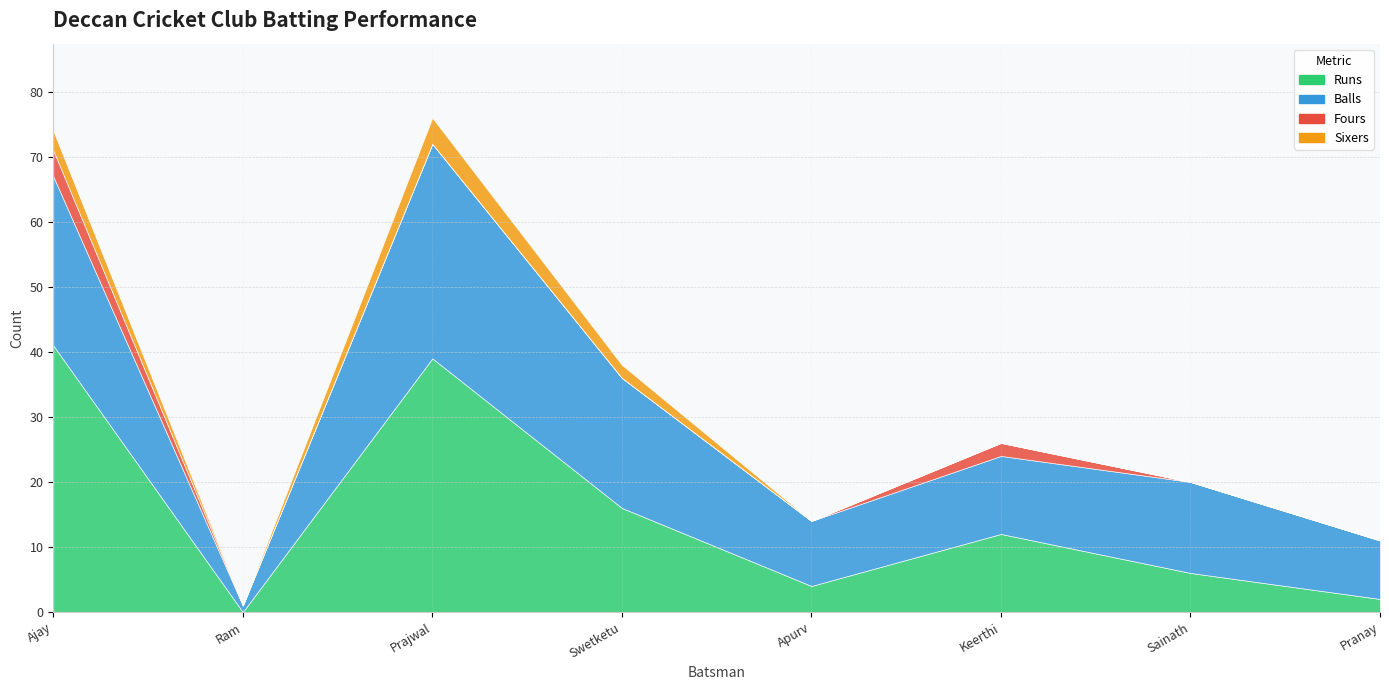

What is the difference between the second highest and minimum values in the Balls series?

25